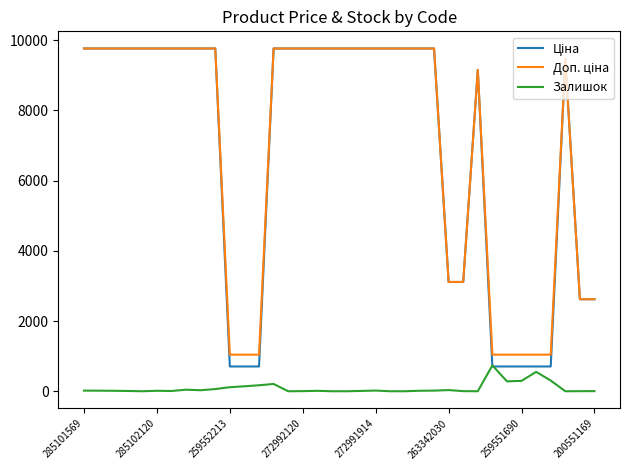

How many lines are shown in the chart?

3